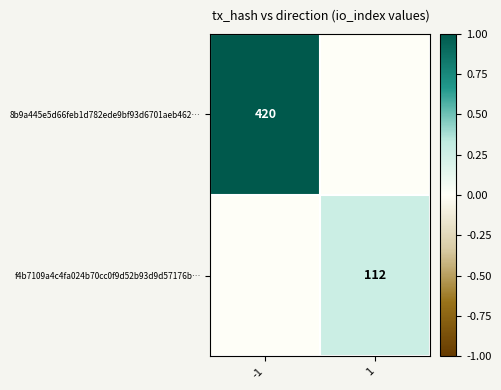

The value of 8b9a445e5d66feb1d782ede9bf93d6701aeb462… at 1 is 0.0. True or false?

True